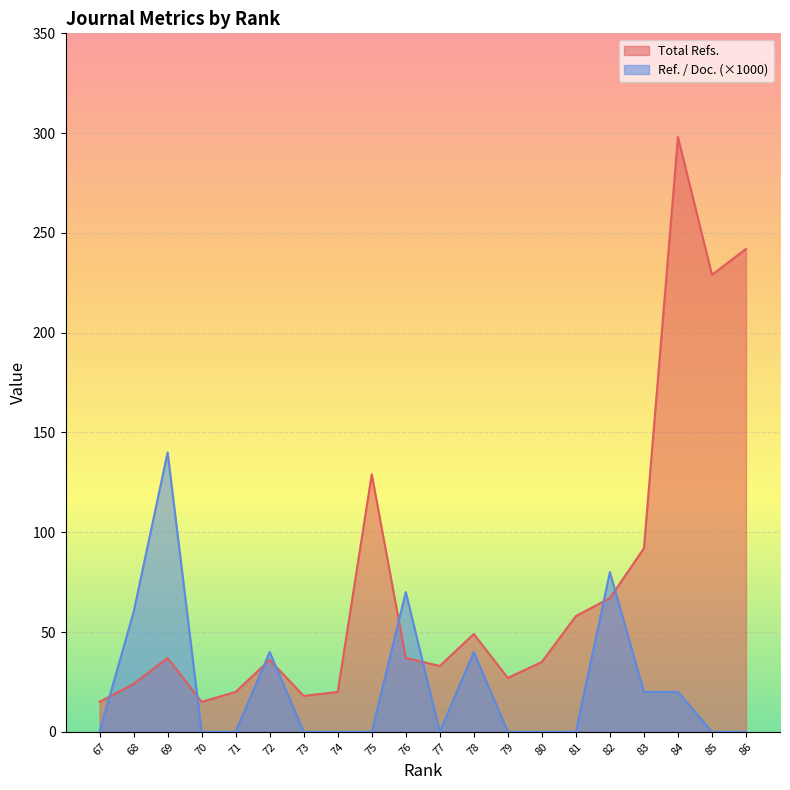

What is the total value across all series at 79?

27